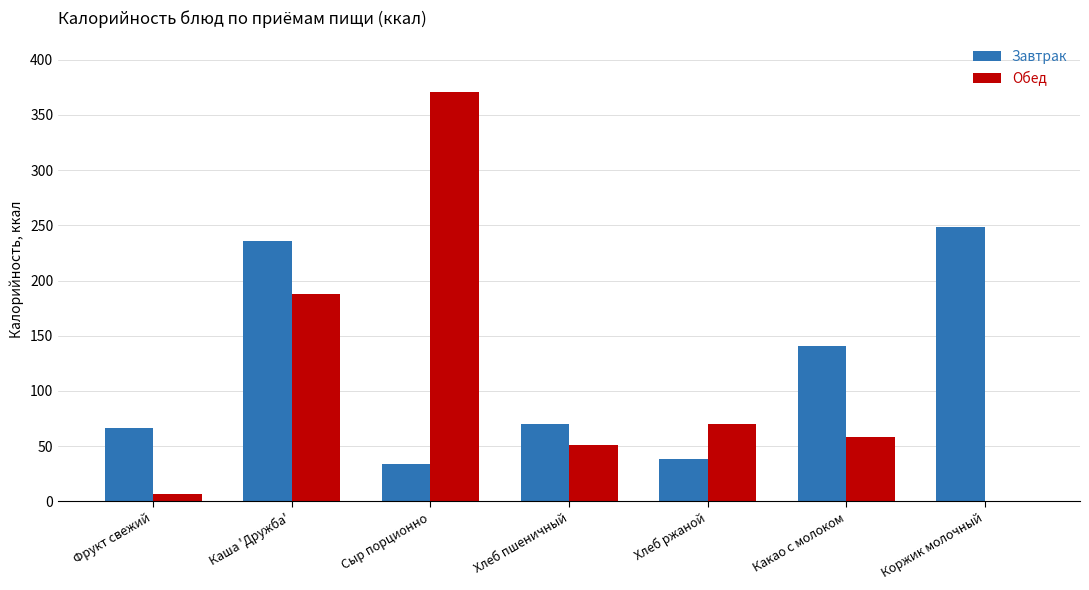

Is the value of Завтрак at Каша 'Дружба' greater than the value of Обед at Какао с молоком?

Yes